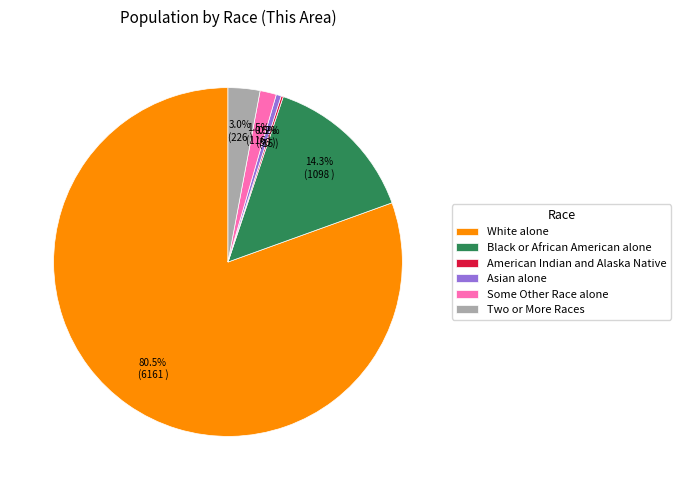

How much of the chart is everything except Two or More Races?

97.0%